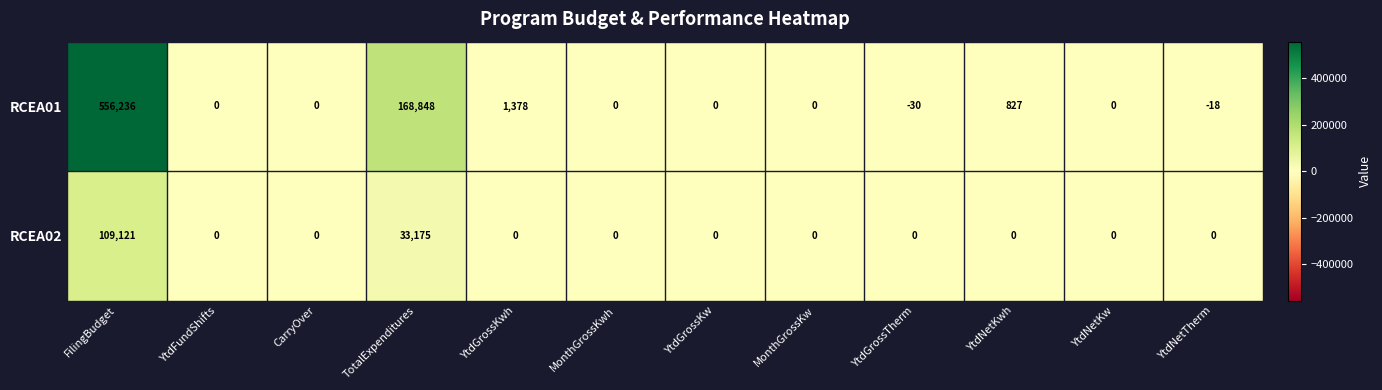

Rank the series at YtdNetTherm from lowest to highest value.

RCEA01, RCEA02